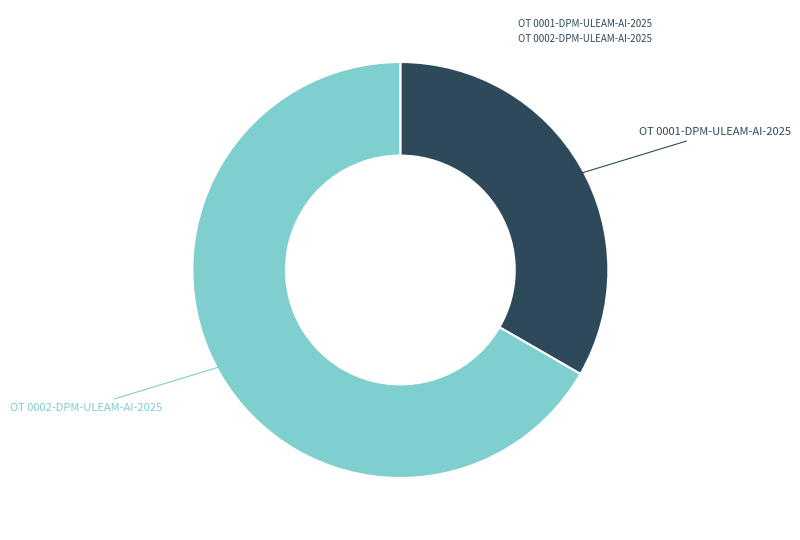

Do OT 0001-DPM-ULEAM-AI-2025 and OT 0002-DPM-ULEAM-AI-2025 together represent more than half of the pie?

Yes